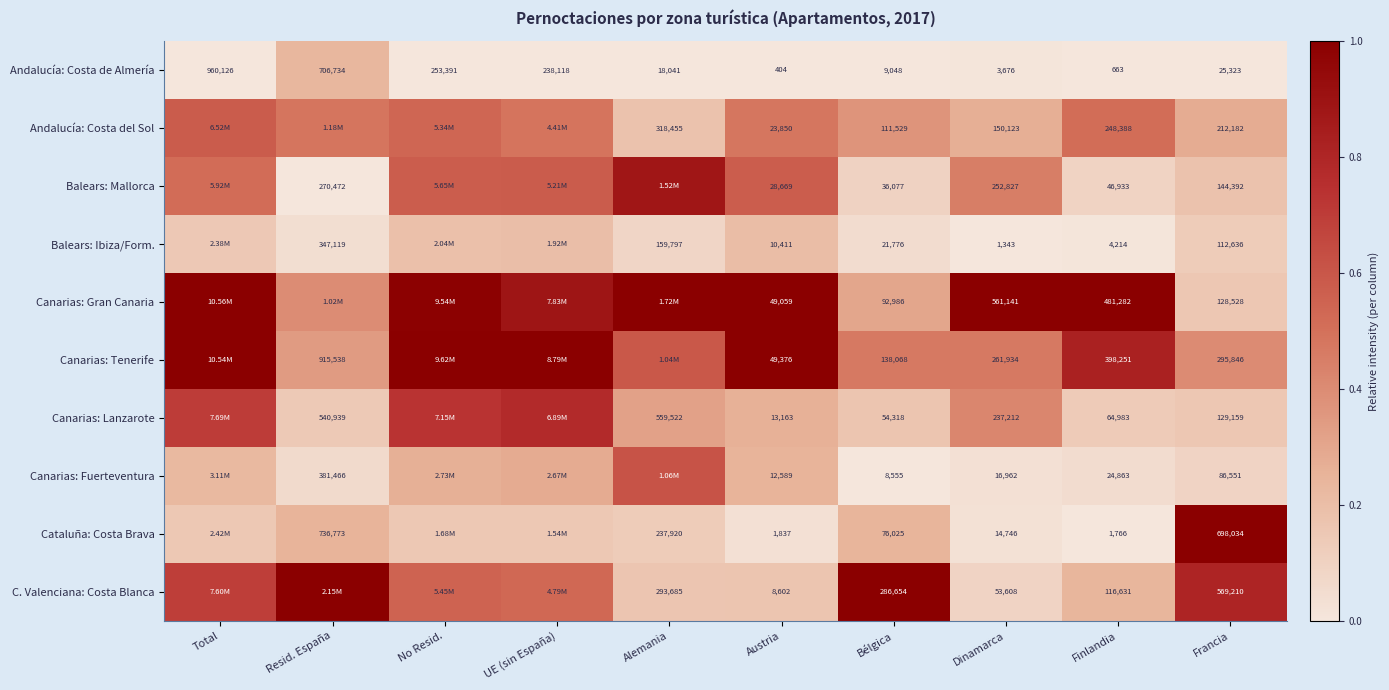

At how many categories does at least one series exceed 0?

10